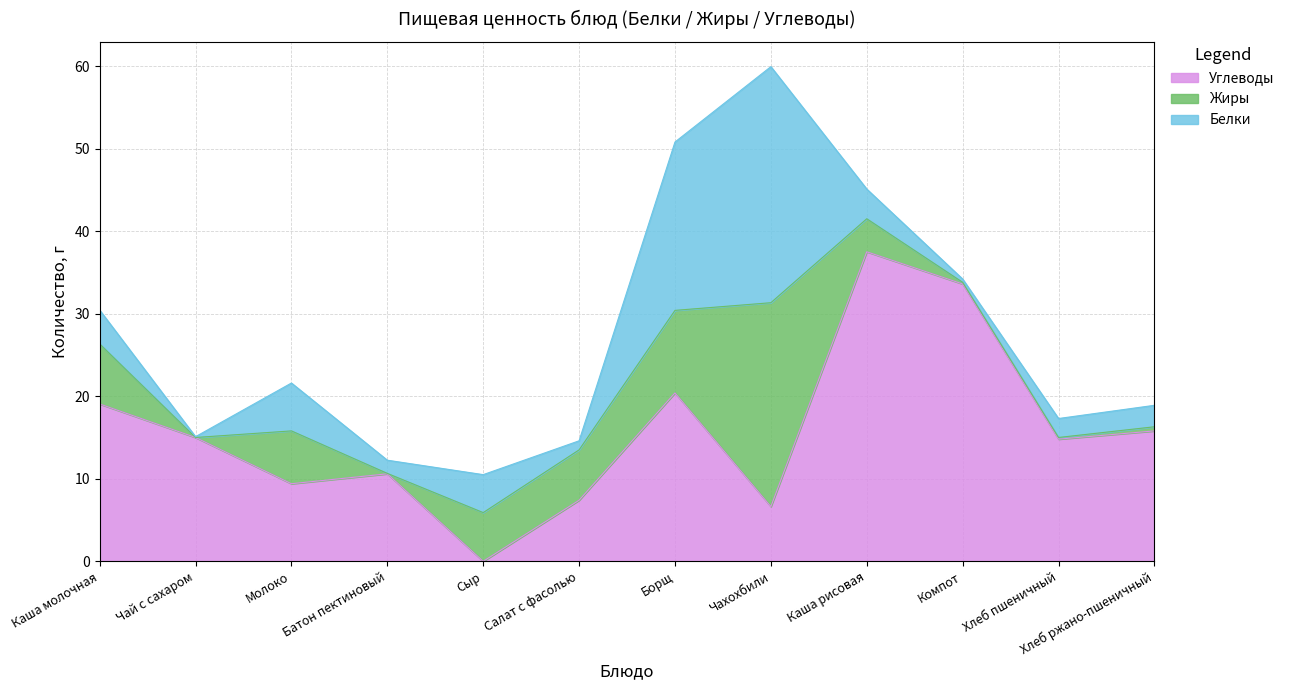

Does the chart have visible grid lines?

Yes